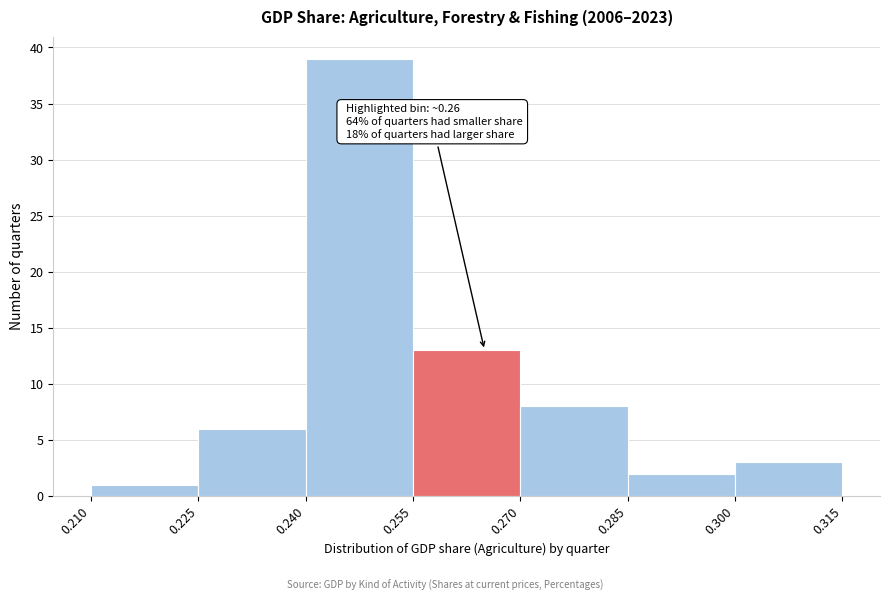

Over which range of the x-axis is the bar tallest?

0.240 to 0.255